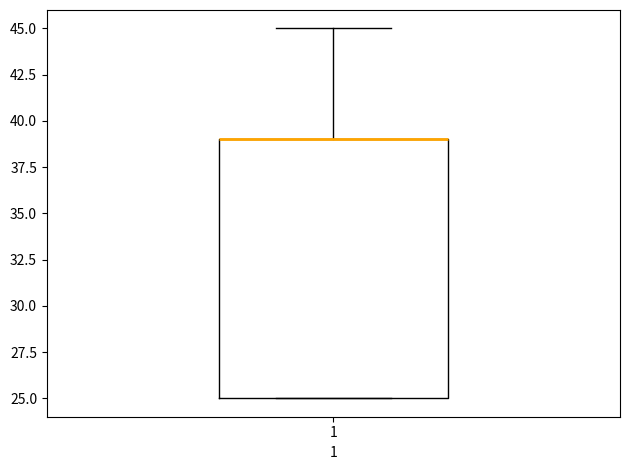

Where is the upper edge of the box at x = 1 on the y-axis? The values are not printed on the chart, so give them approximately, as read against the axis.

39